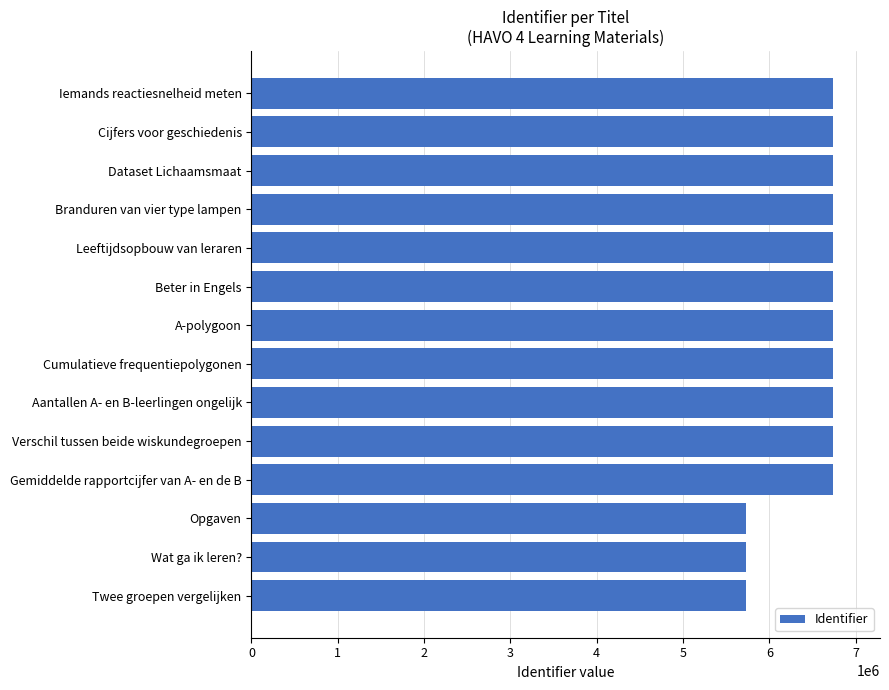

What is the smallest value displayed?

5726807